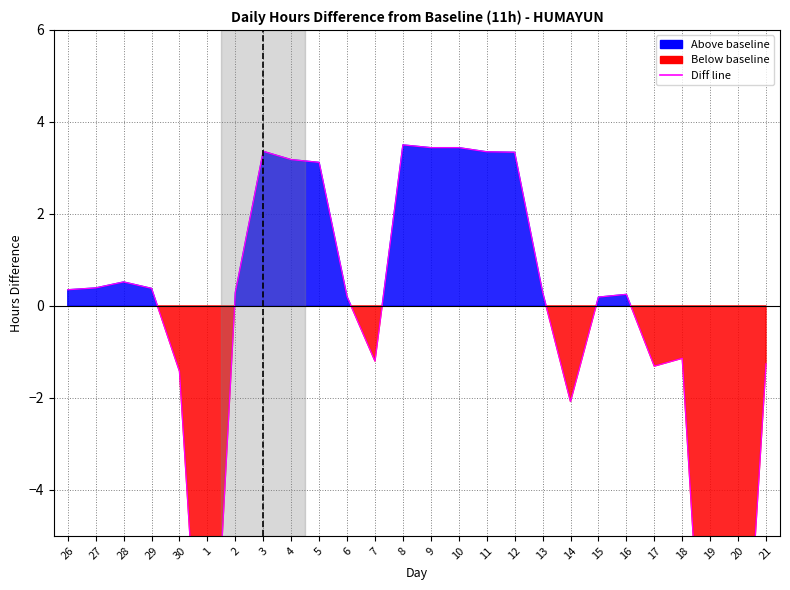

Rank the categories by value from lowest to highest.

1, 19, 20, 14, 30, 17, 21, 7, 18, 15, 6, 16, 2, 13, 26, 29, 27, 28, 5, 4, 12, 11, 3, 9, 10, 8